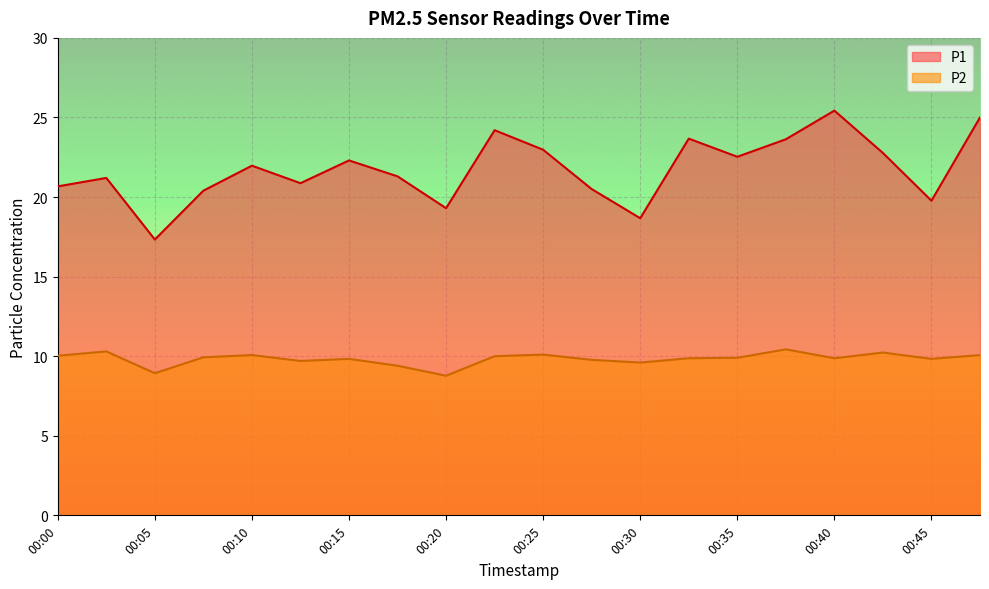

What is the average value of the P2 series?

9.8